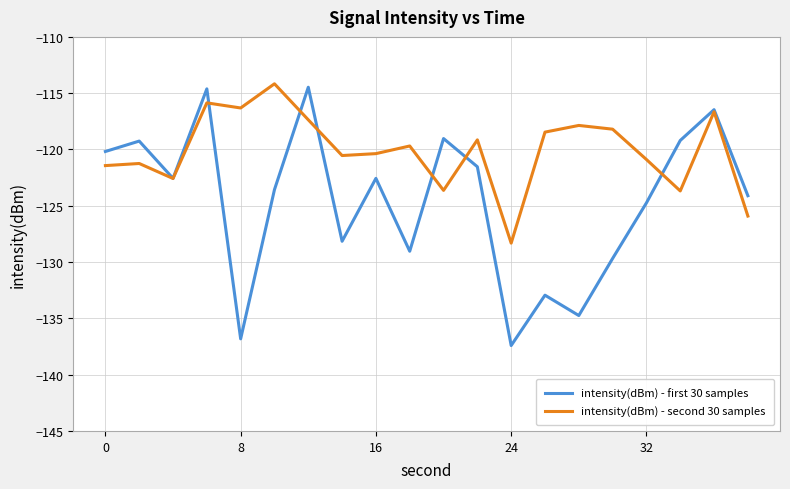

Which series has the widest spread of values?

intensity(dBm) - first 30 samples